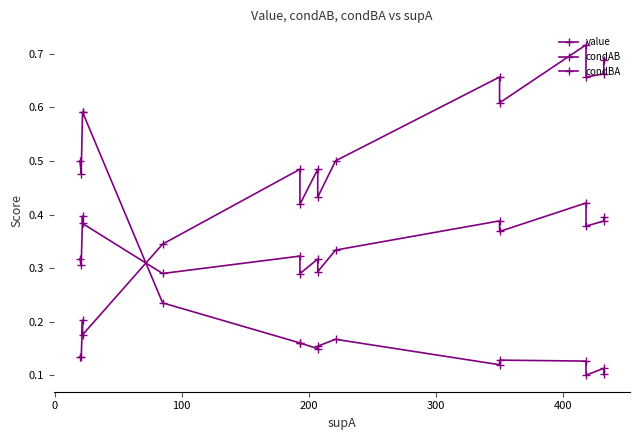

In condAB, how many points are higher than both neighbors (excluding endpoints)?

3